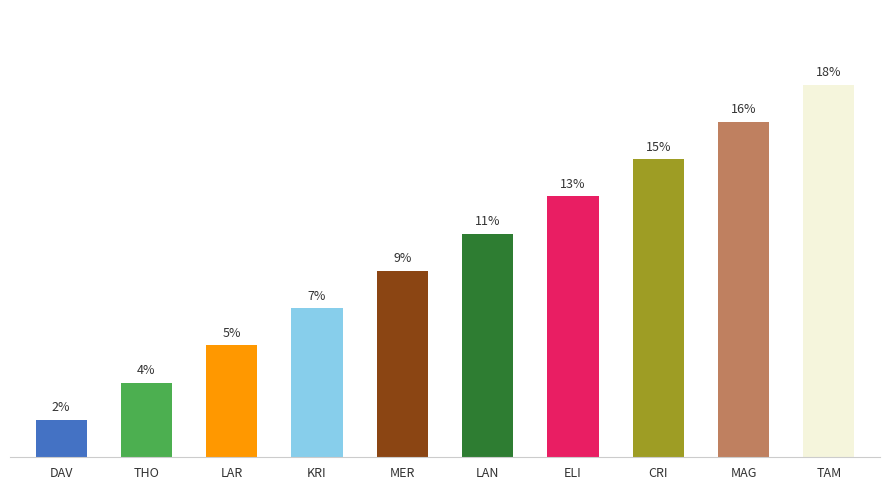

At which category does the chart reach its minimum across all series?

DAV